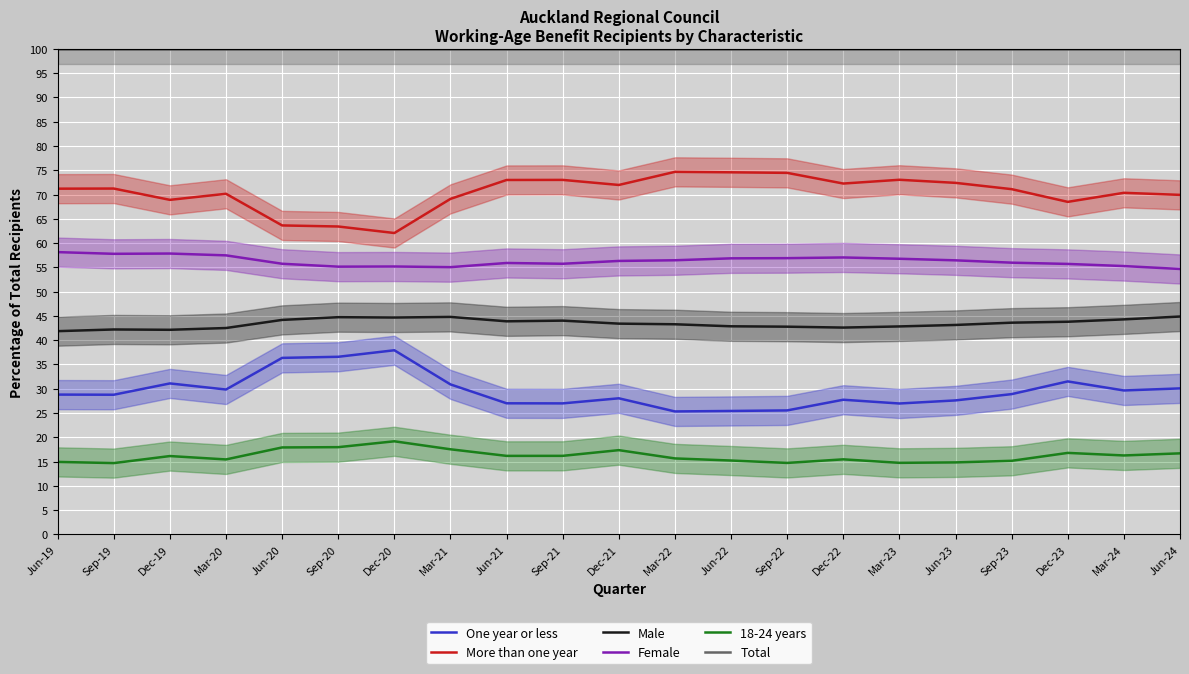

Where does the Male series first go above 43?

Jun-20